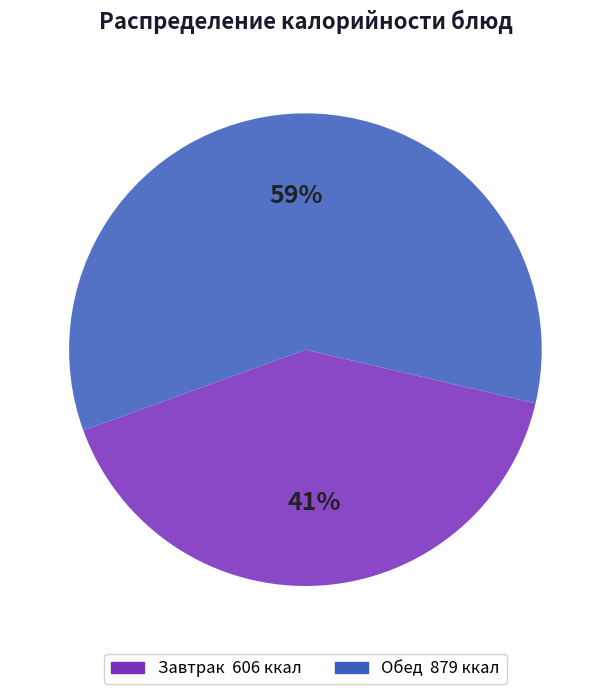

Does any single category account for the majority?

Yes